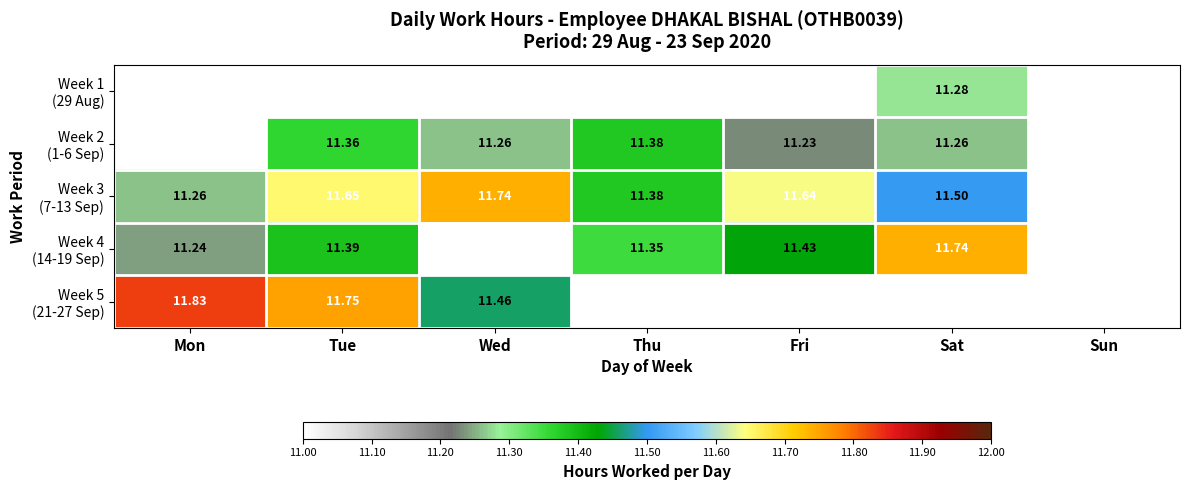

The value of Week 5 (21-27 Sep) at Mon is 11.8. True or false?

True